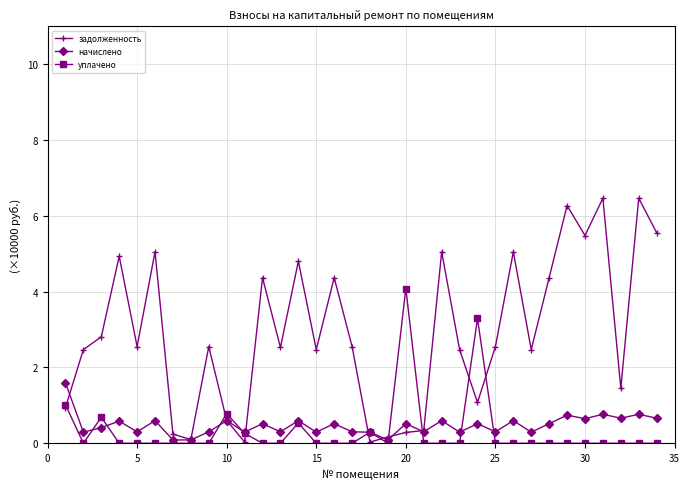

Which series has the largest total across all categories?

задолженность